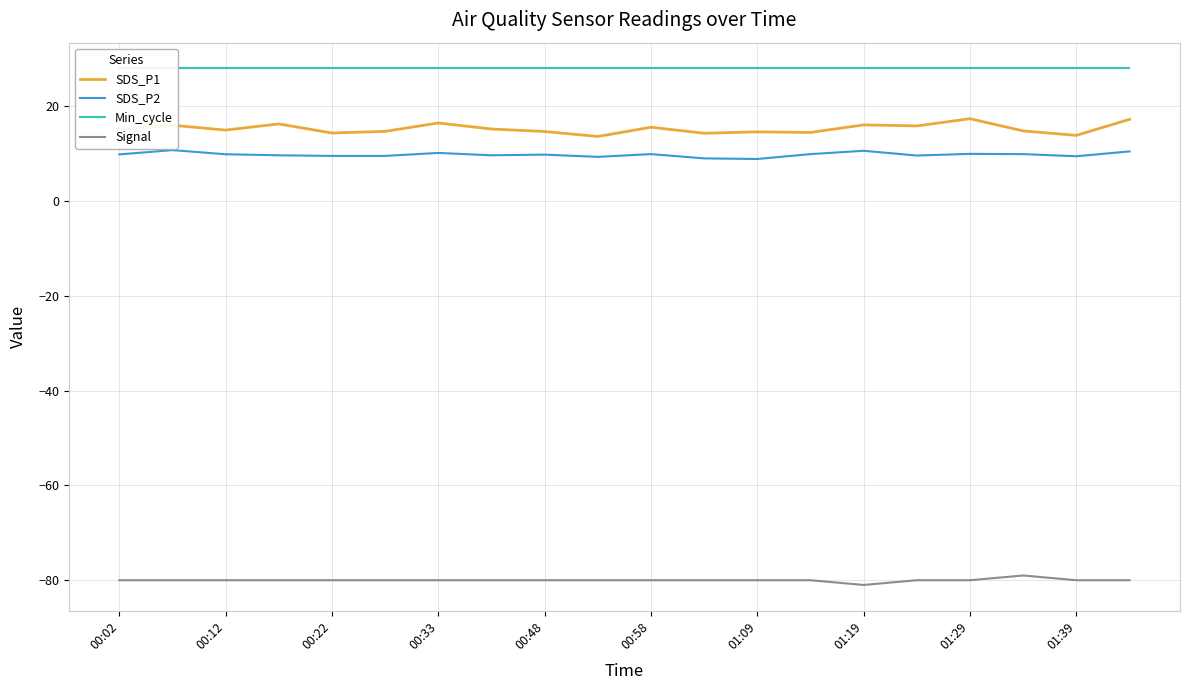

What position from the right is 11?

9